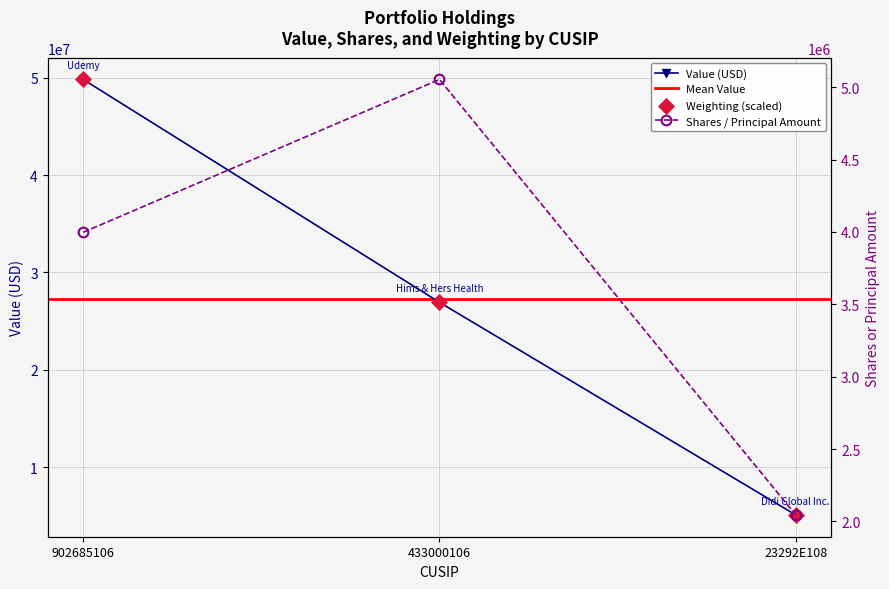

What is the highest value of the Value (USD) series?

49812000